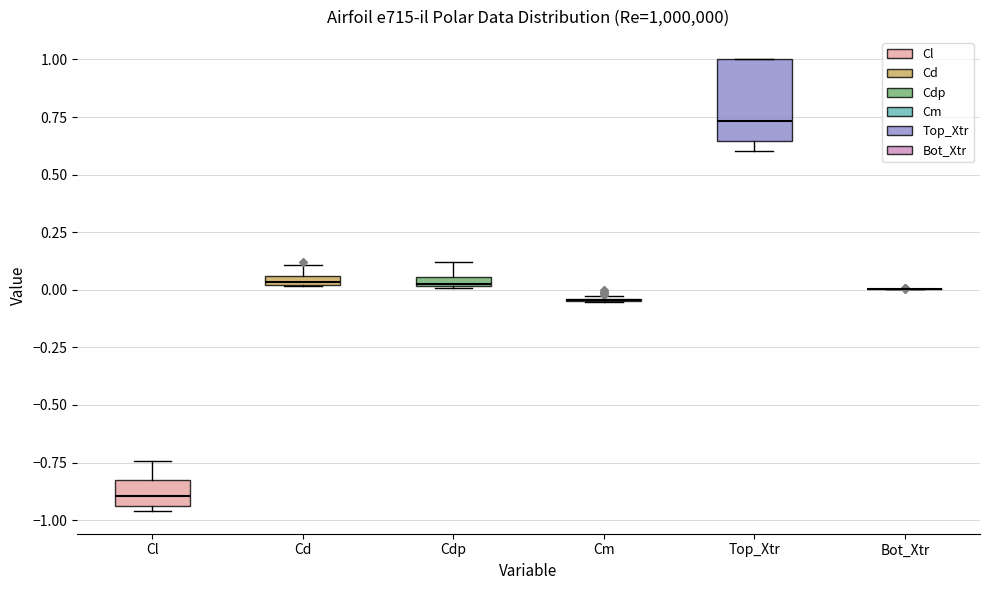

Which box is the tallest, from its lower edge to its upper edge?

Top_Xtr